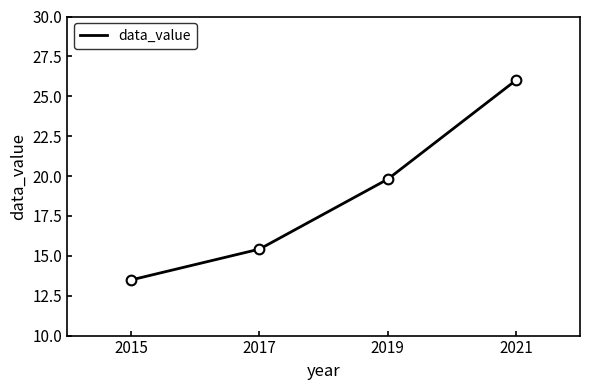

Reading right to left, extract all data points from this chart.

26.0	19.8	15.4	13.5